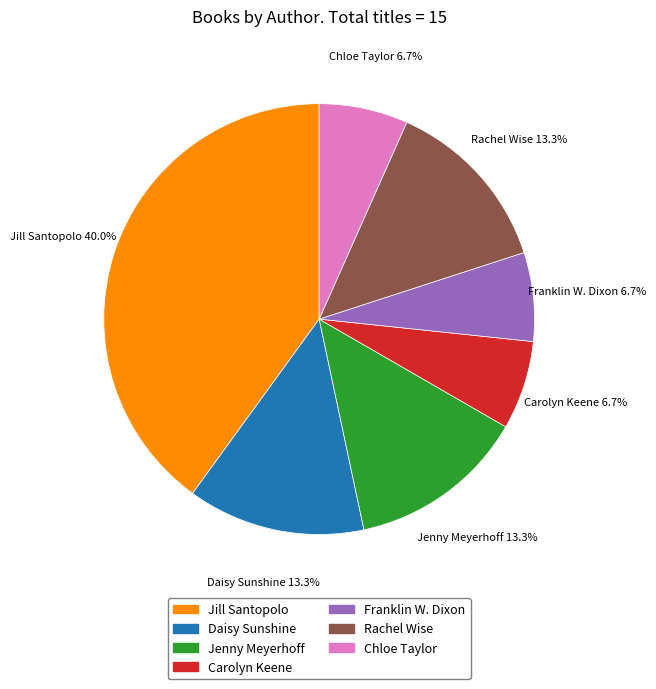

Does any single category account for the majority?

No